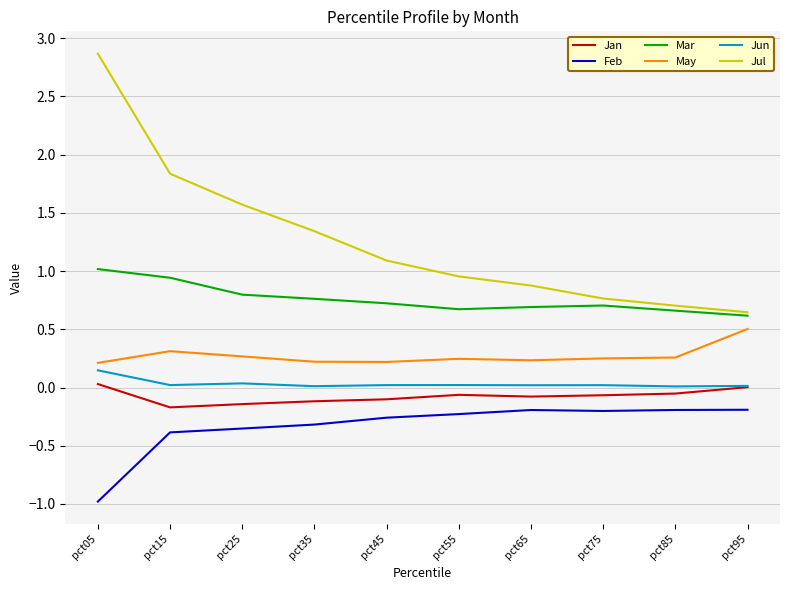

Count the number of categories in the chart.

10